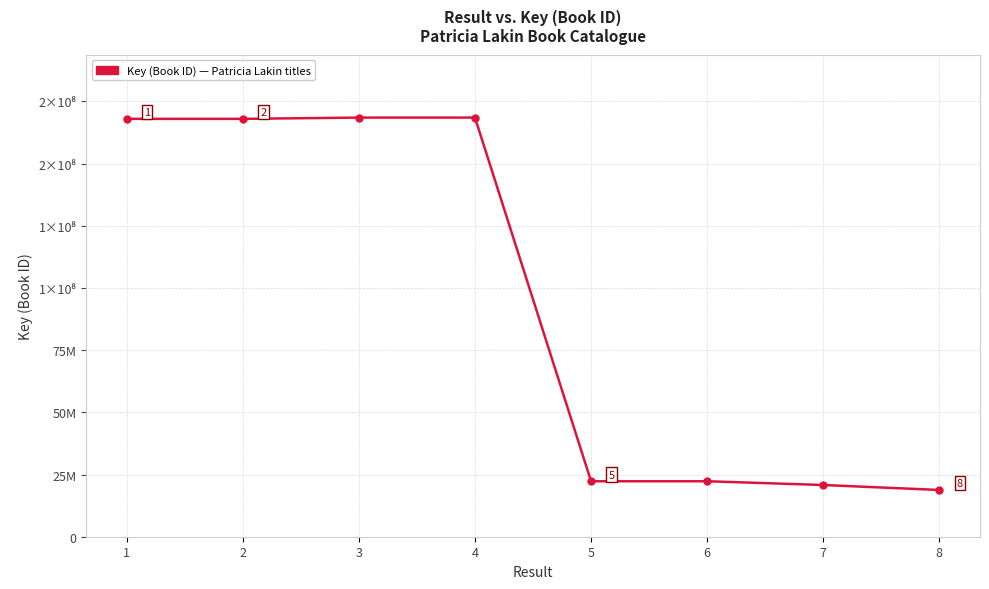

What is the smallest value displayed?

18799216